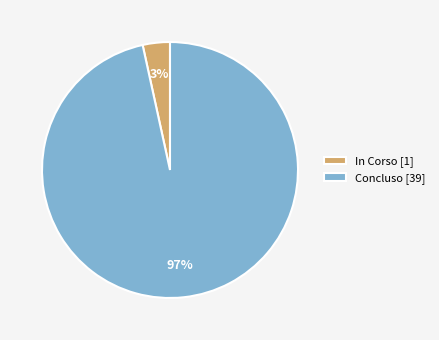

Which has a higher value, Concluso [39] or In Corso [1]?

Concluso [39]